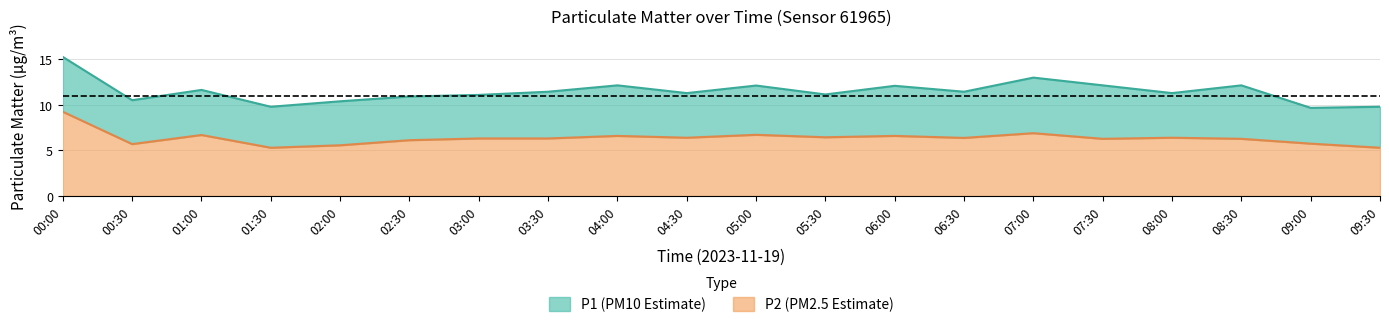

True or false: P2 has a value of 10.7 at 05:30.

False